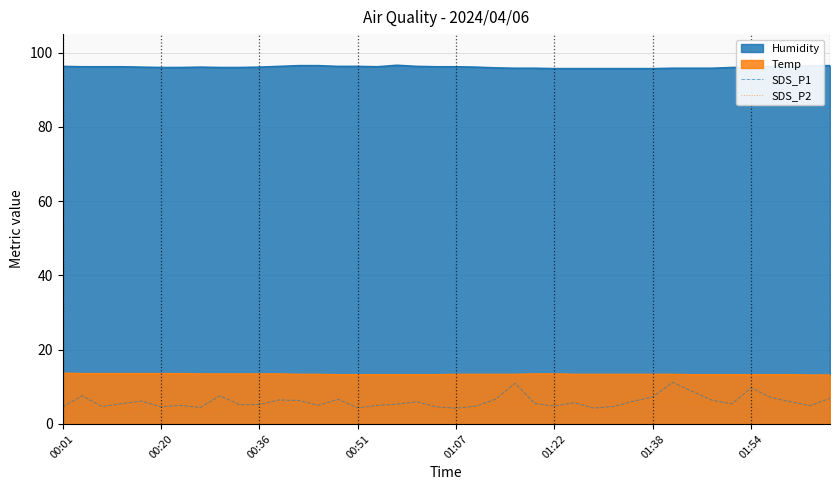

Is the value of Temp at 01:07 greater than the value of Humidity at 01:38?

No